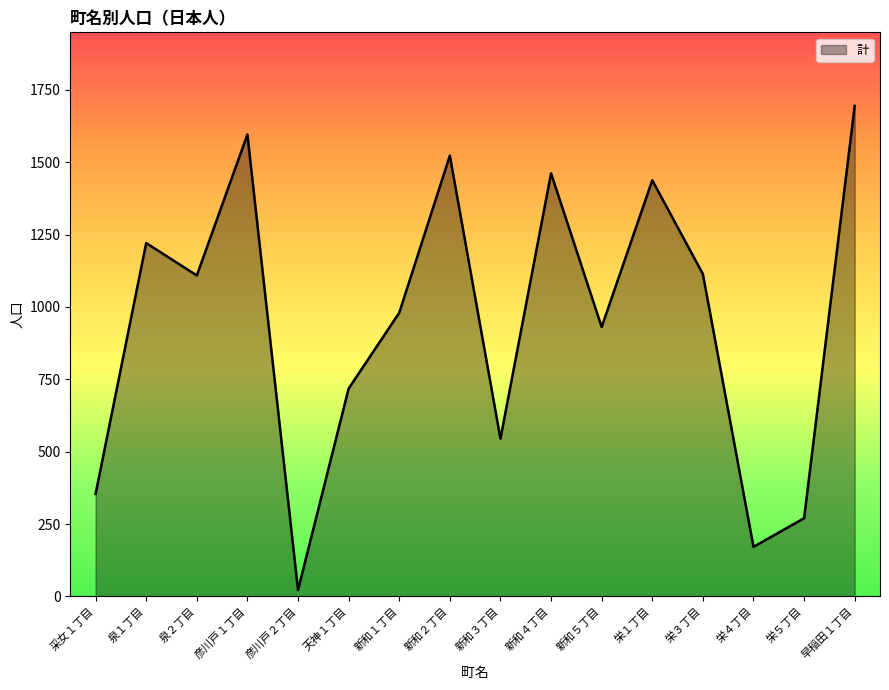

Is it true that the value at 天神１丁目 is 378?

False